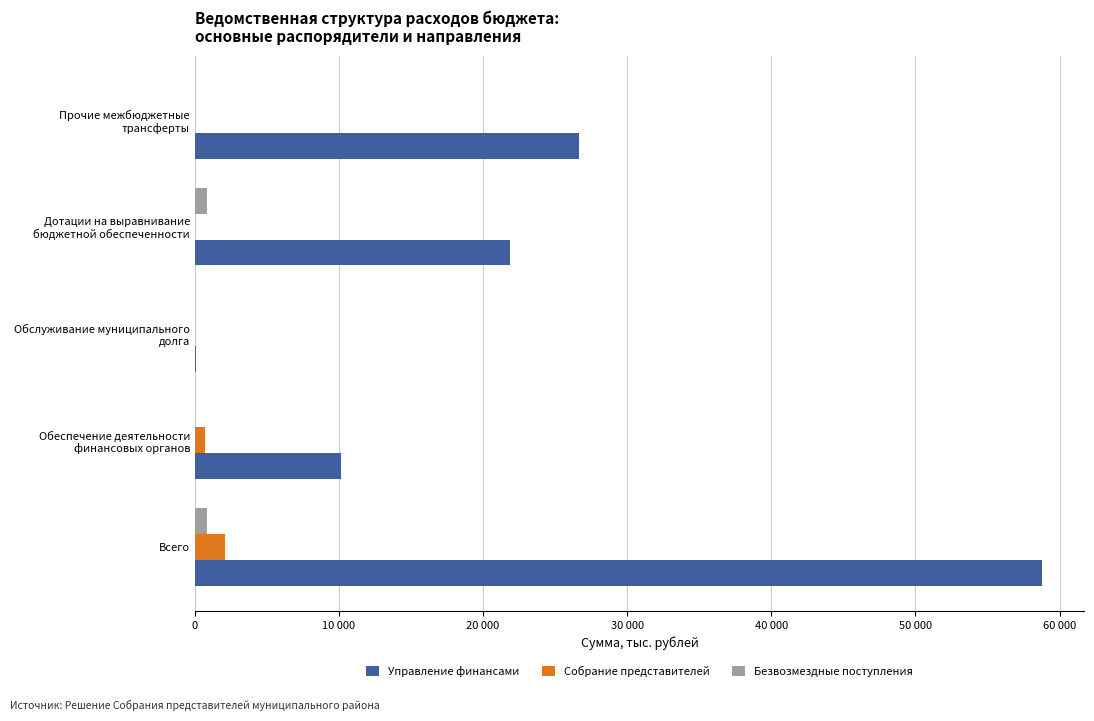

What is the difference between the maximum and minimum values in the Безвозмездные поступления series?

868.0